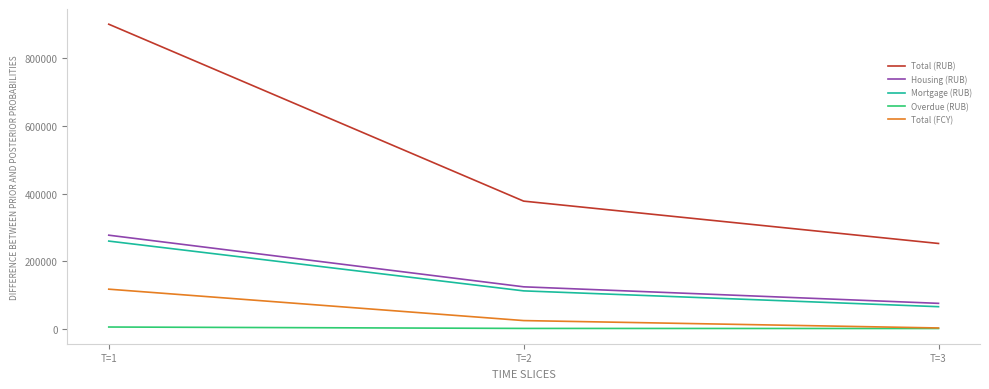

What is the lowest value of the Total (RUB) series?

252872